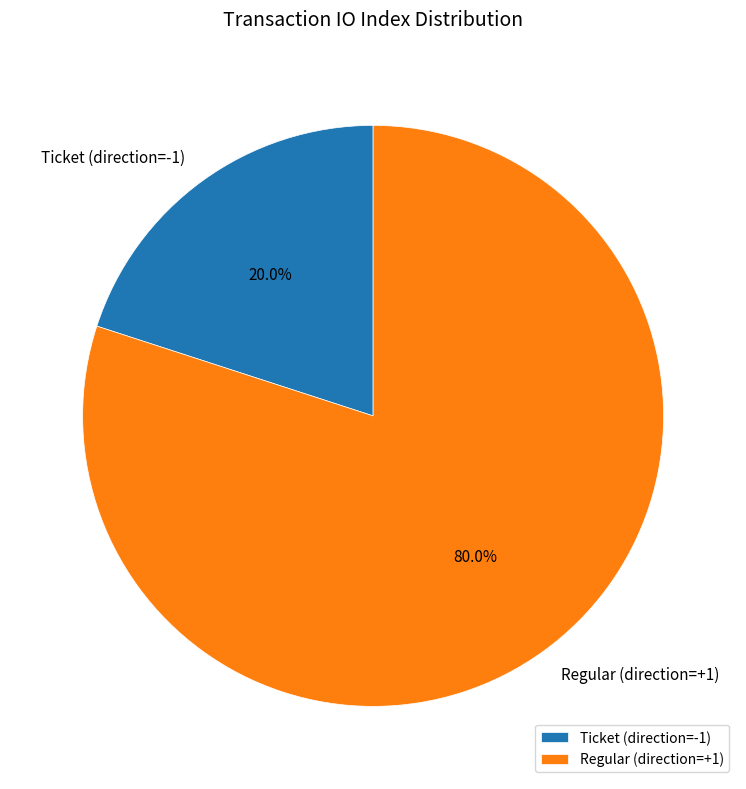

Does any single category account for the majority?

Yes